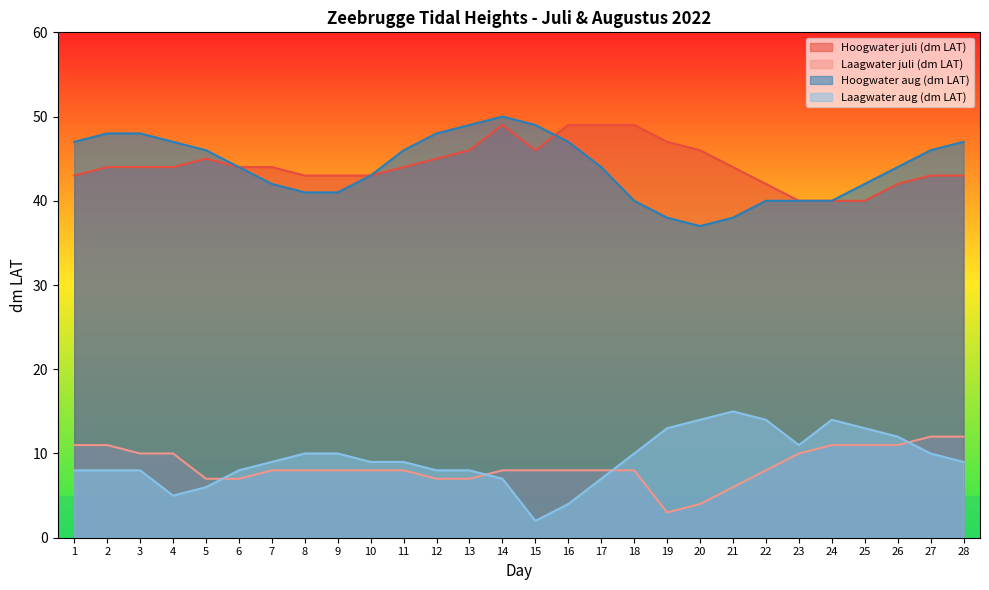

True or false: Laagwater juli (dm LAT) has more than 2 points higher than both neighbors.

False